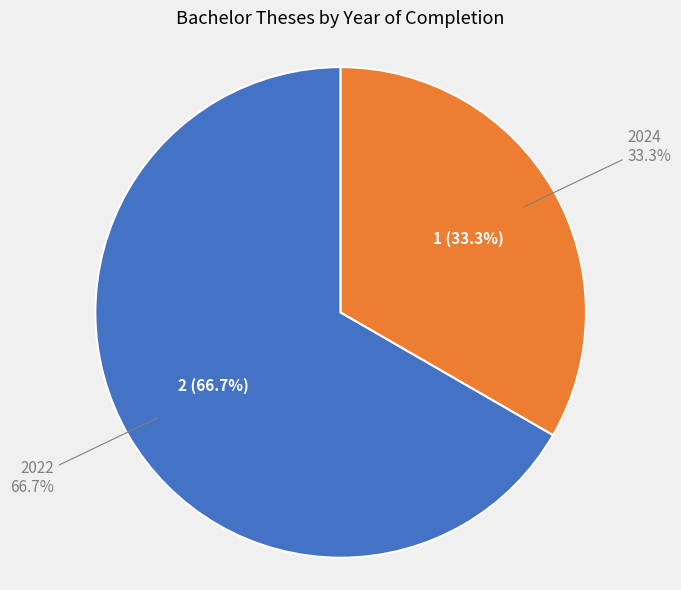

Is OPUS4-11126 (2024) the majority of the pie?

No